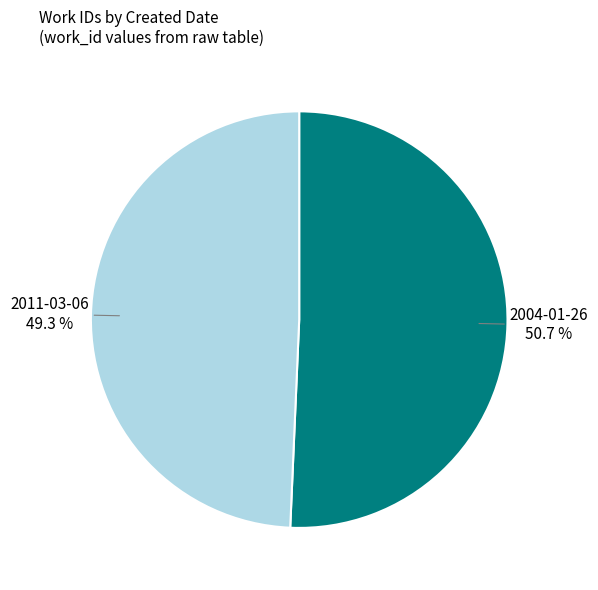

Is there a majority slice in this chart?

Yes